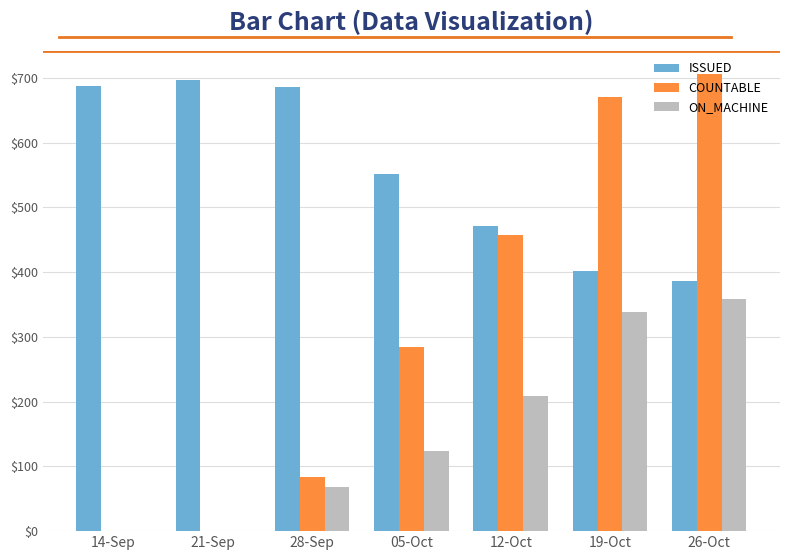

What is the maximum value shown in the chart?

706